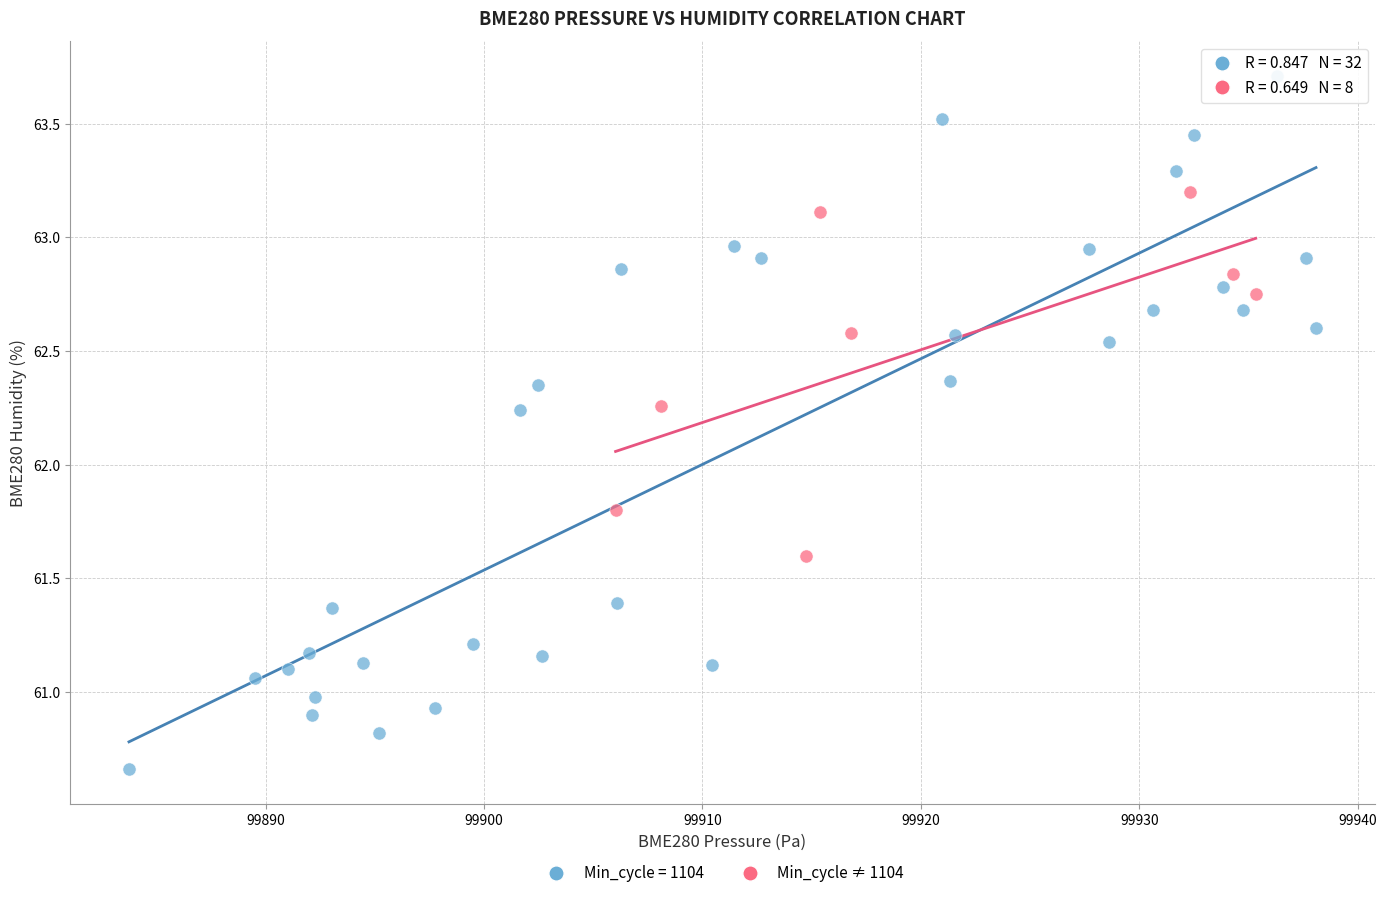

Which series contains the lowest Y value?

Min_cycle = 1104